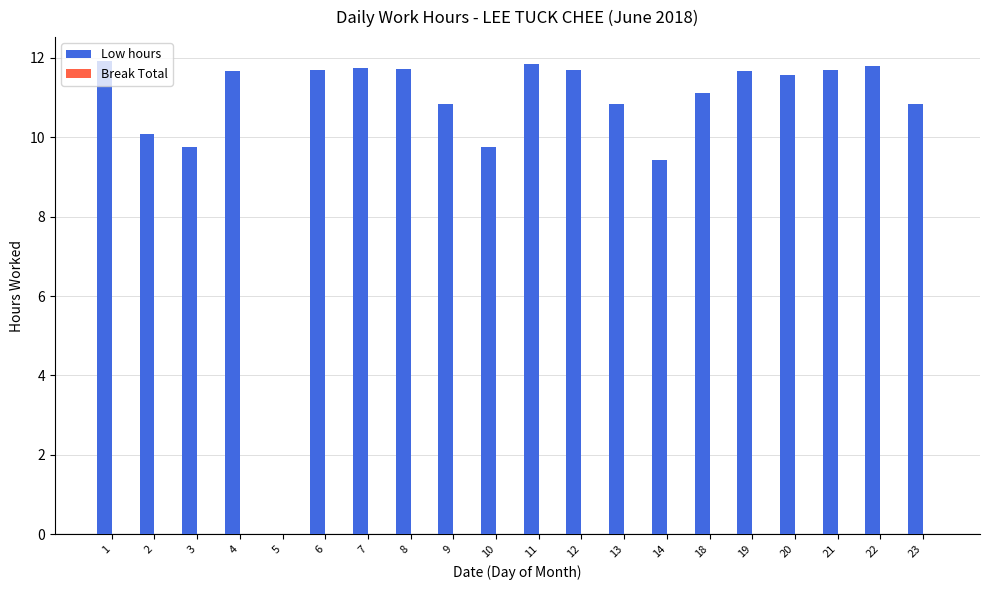

The chart shows a value of 2.9 at 3. True or false?

False